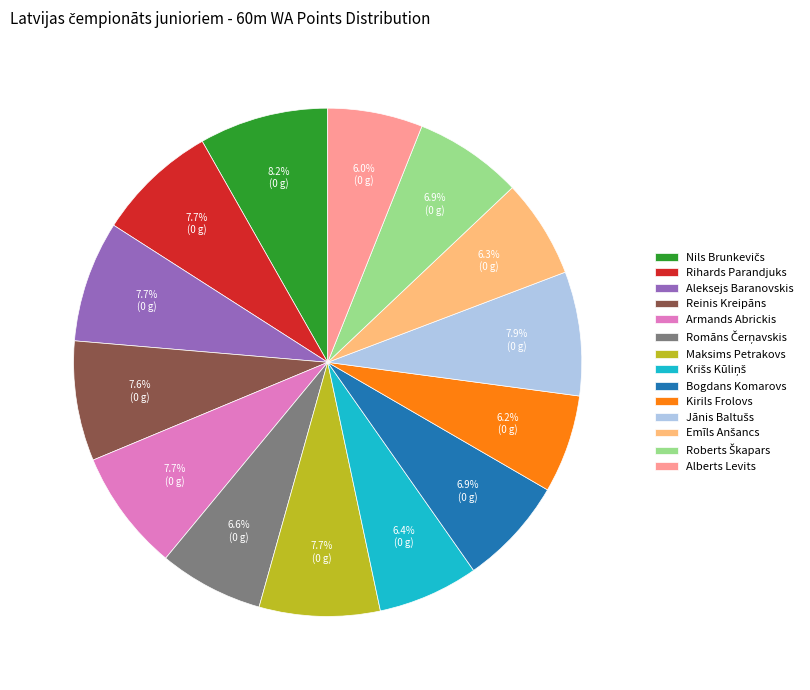

Does any single category account for the majority?

No